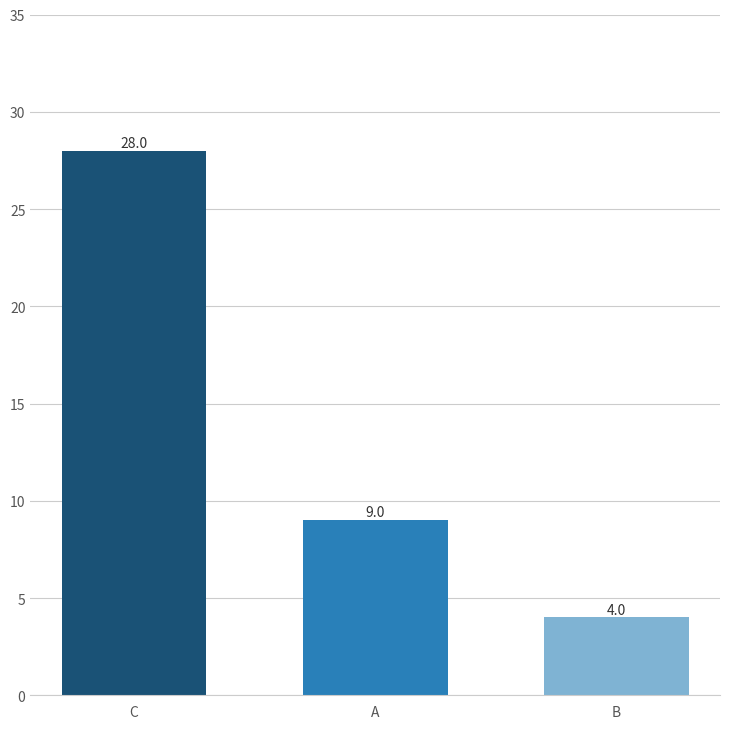

What is the change in value from C to B?

-24